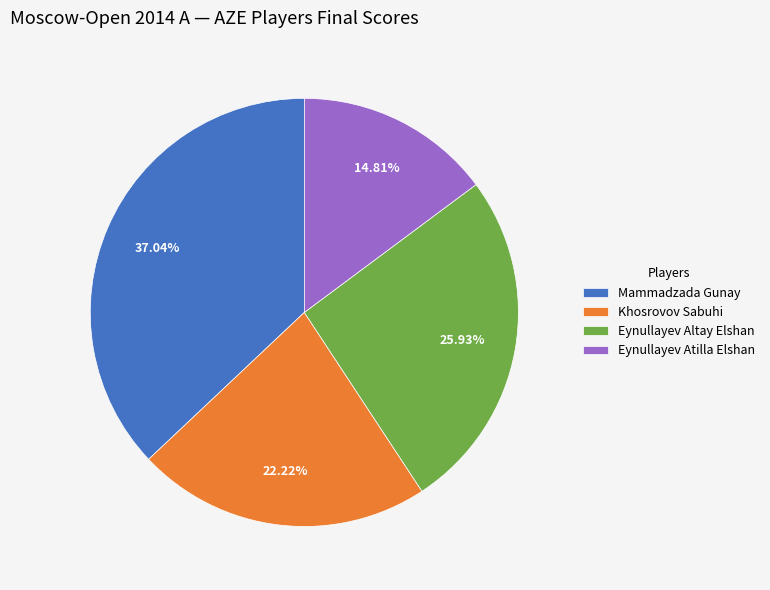

To the nearest percent, what is the difference between the largest and smallest slice percentages?

22%